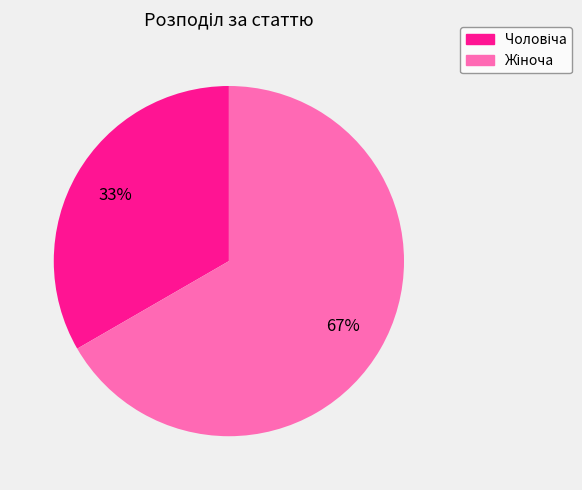

Is there any slice that represents more than half of the pie?

Yes